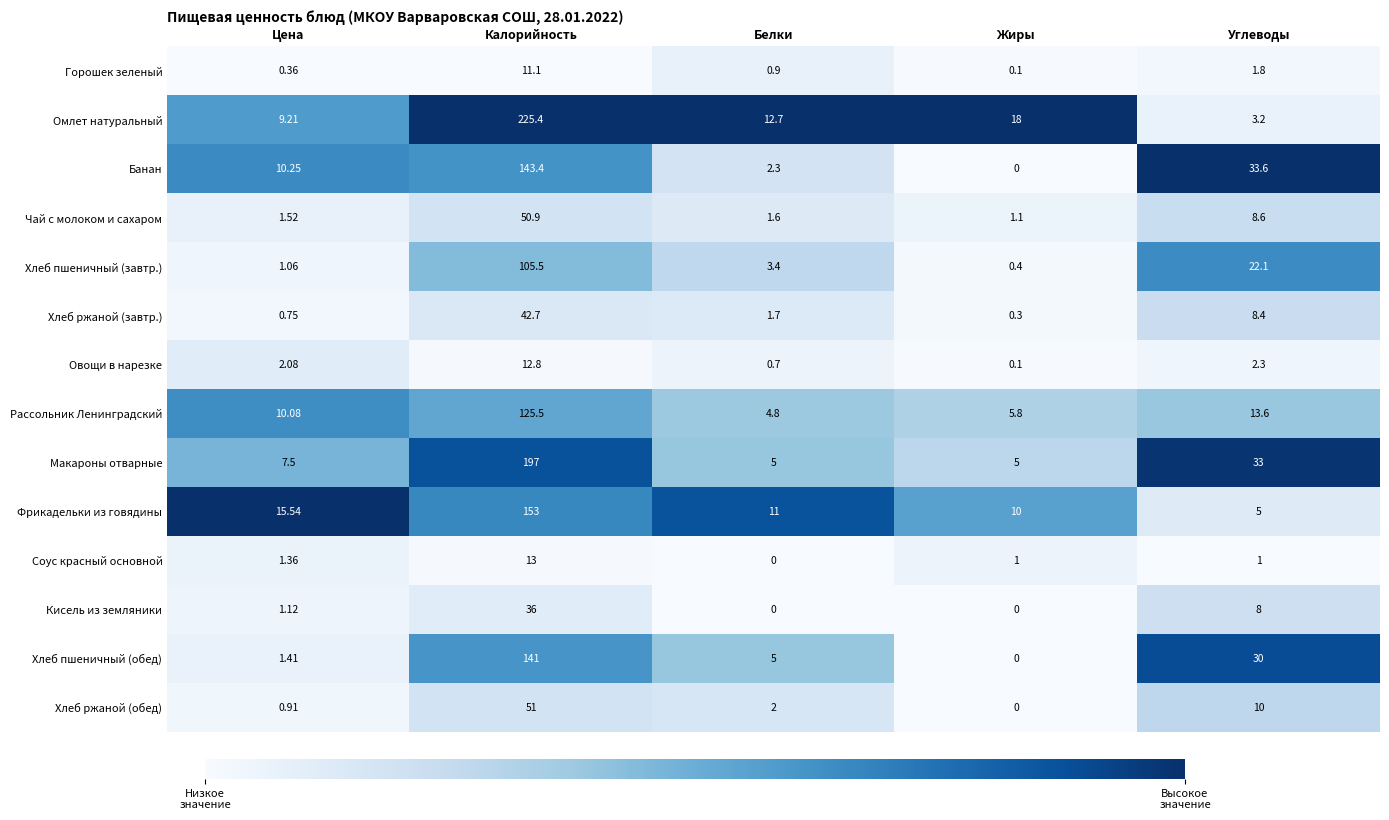

How many series are shown in this chart?

14